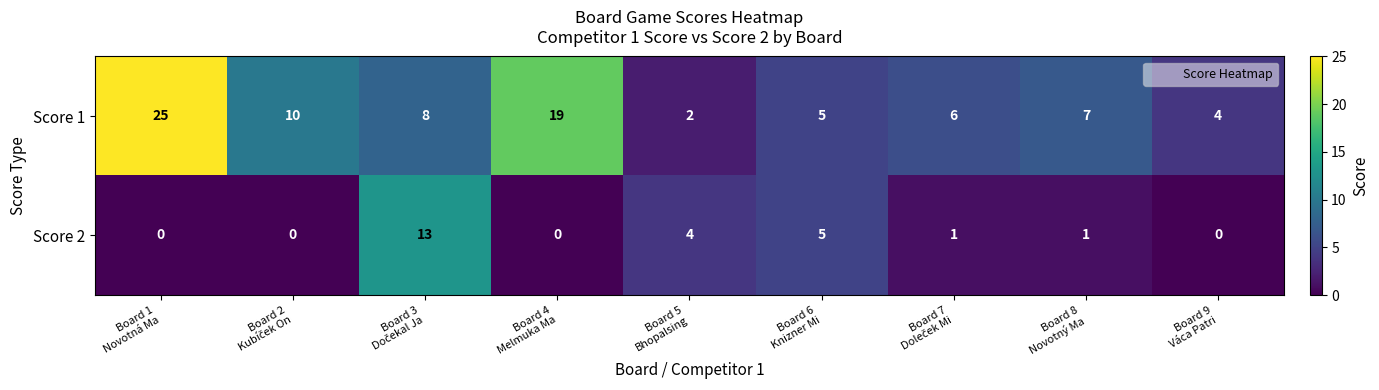

How many categories are shown in the chart?

9